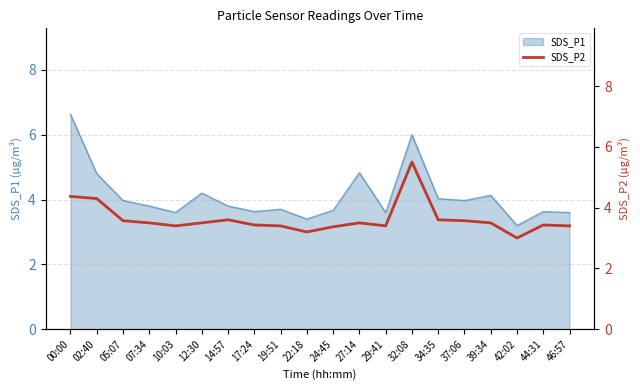

True or false: SDS_P1 has a value of 3.8 at 14:57.

True